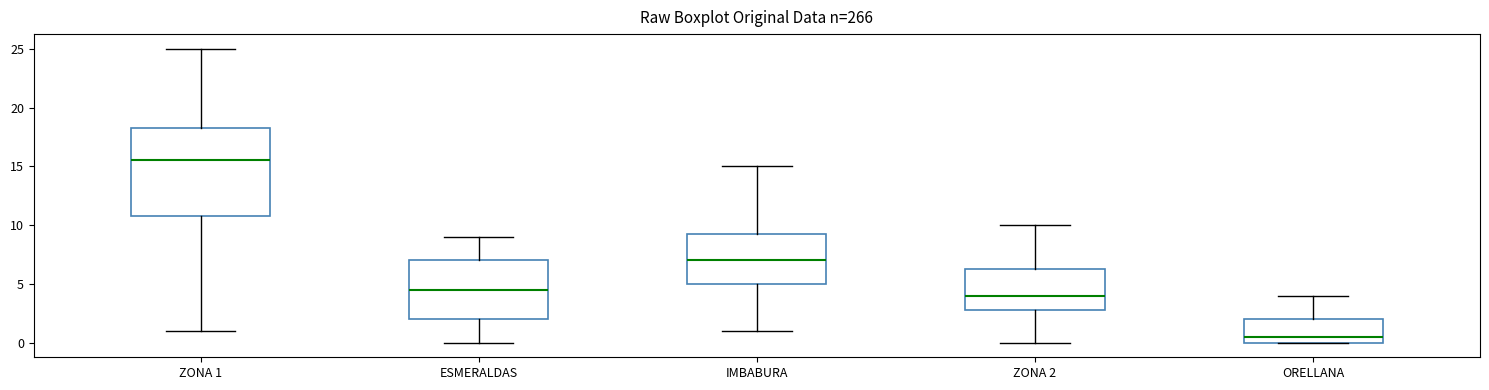

Reading left to right, transcribe this box plot: for each box, give where its median line is, the range the box spans, and where its two whiskers end, as read against the y-axis. The values are not printed on the chart, so give them approximately, as read against the axis.

ZONA 1: median 15.5, box 11.0 to 18.5, whiskers 1.0 to 25.0
ESMERALDAS: median 4.5, box 2.0 to 7.0, whiskers 0.0 to 9.0
IMBABURA: median 7.0, box 5.0 to 9.5, whiskers 1.0 to 15.0
ZONA 2: median 4.0, box 3.0 to 6.5, whiskers 0.0 to 10.0
ORELLANA: median 0.5, box 0.0 to 2.0, whiskers 0.0 to 4.0